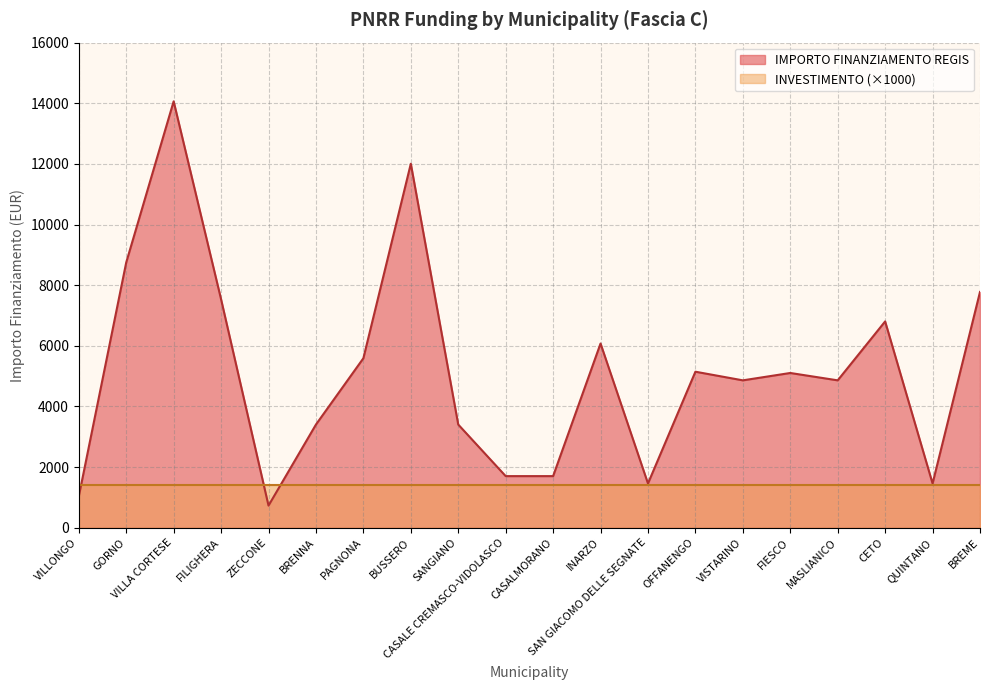

What is the difference between the values at FIESCO and BRENNA?

1701